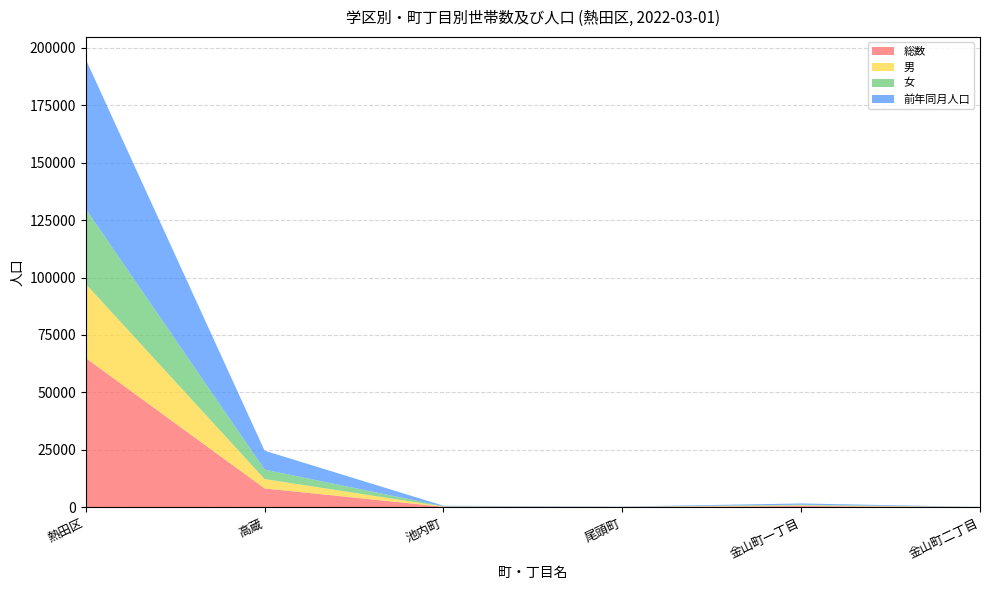

Reading left to right, what are all the values shown in this chart?

総数: 熱田区=64934	高蔵=8195	池内町=218	尾頭町=97	金山町一丁目=552	金山町二丁目=53
男: 熱田区=32250	高蔵=4067	池内町=87	尾頭町=50	金山町一丁目=283	金山町二丁目=18
女: 熱田区=32684	高蔵=4128	池内町=131	尾頭町=47	金山町一丁目=269	金山町二丁目=35
前年同月人口: 熱田区=65125	高蔵=8225	池内町=221	尾頭町=112	金山町一丁目=543	金山町二丁目=53